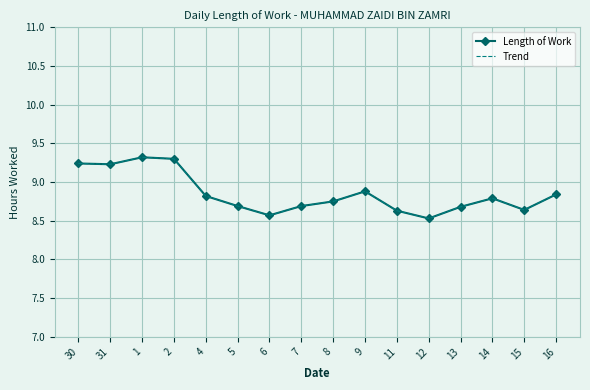

True or false: Trend has a value of 13.8 at 30.

False